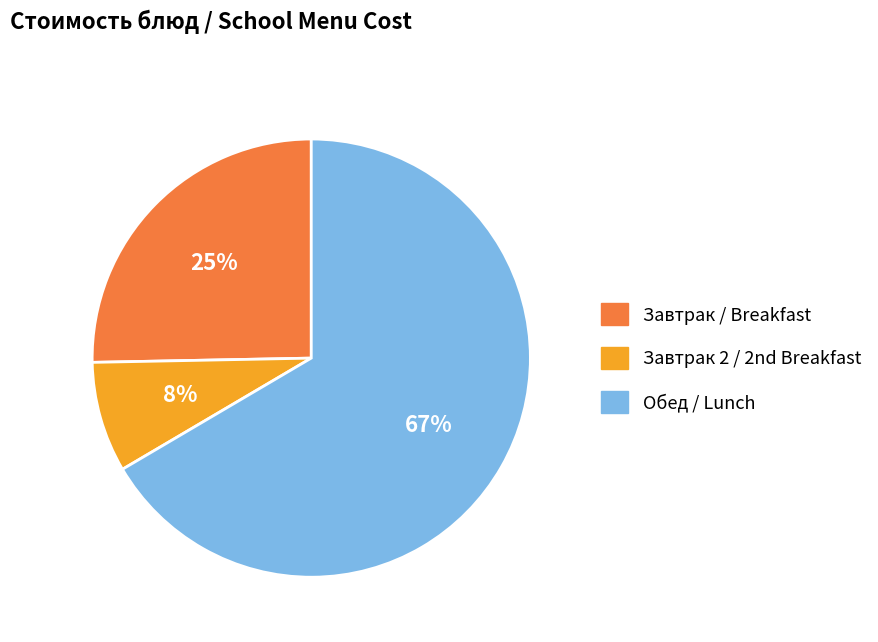

To the nearest percent, what is the average slice percentage?

33%